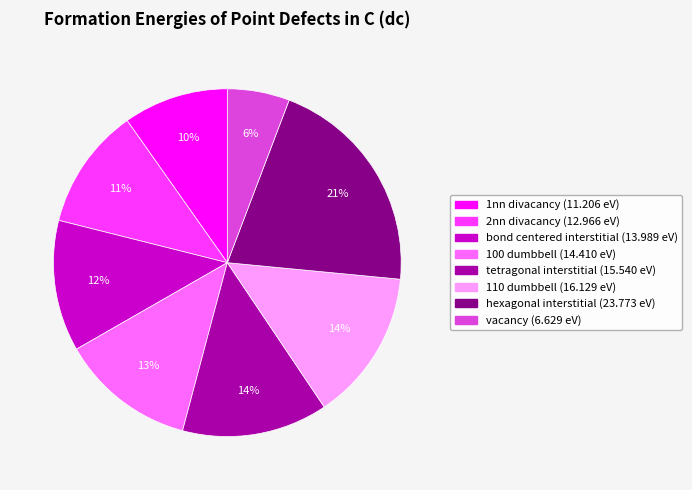

To the nearest percent, what percentage of the pie is 100 dumbbell?

13%